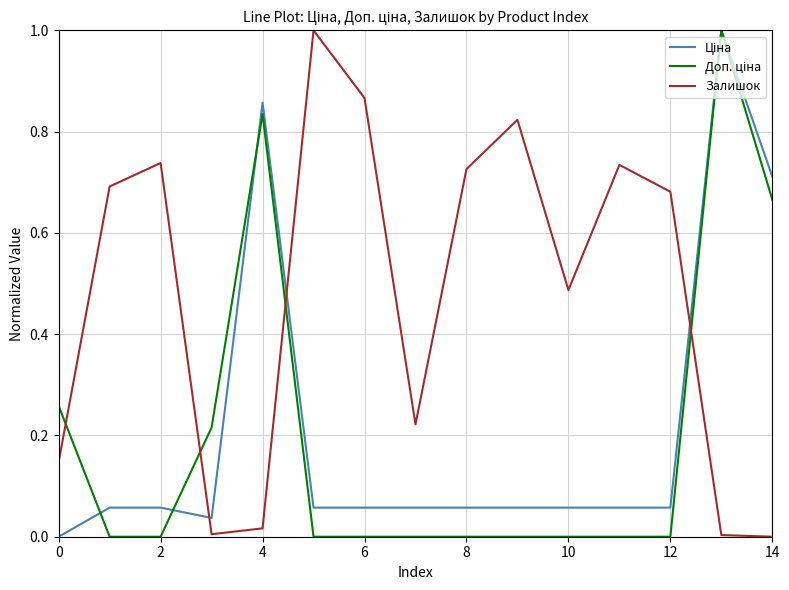

Which series has the largest total across all categories?

Залишок